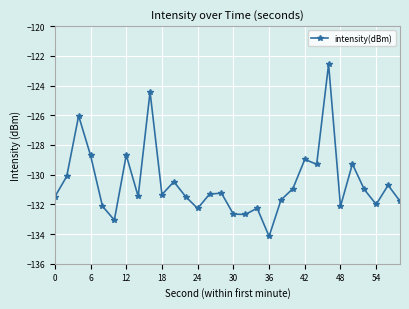

What is the sum of all values?

-3916.5